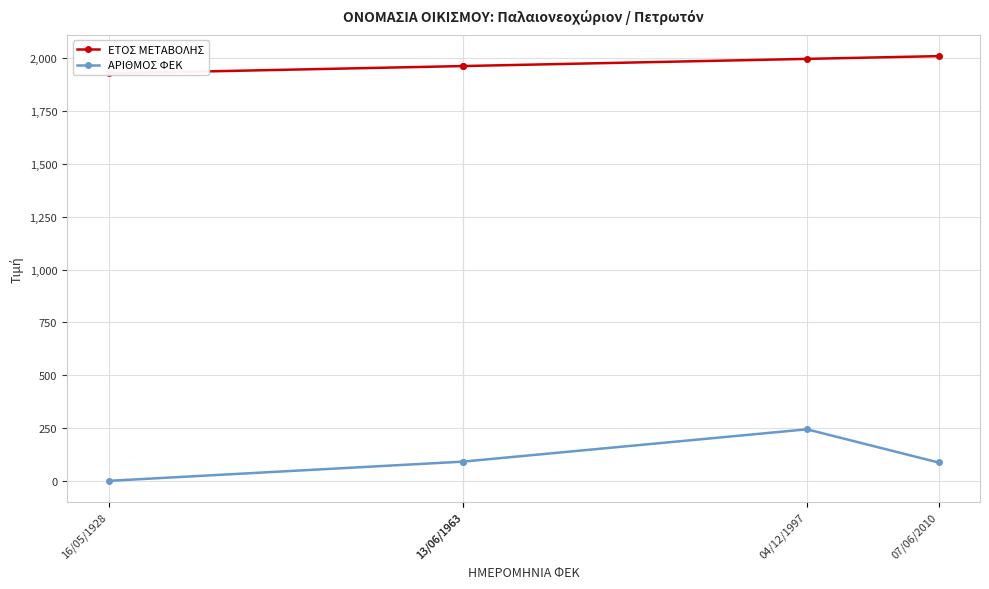

What is the total value across all series at 13/06/1963?

2054